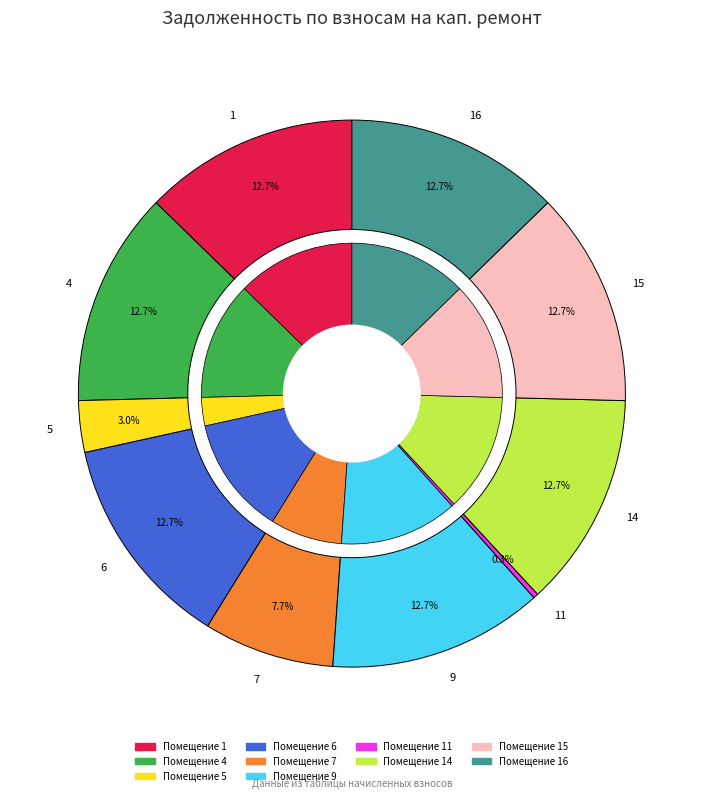

What is the ratio of the value at 15 to the value at 9?

1.0